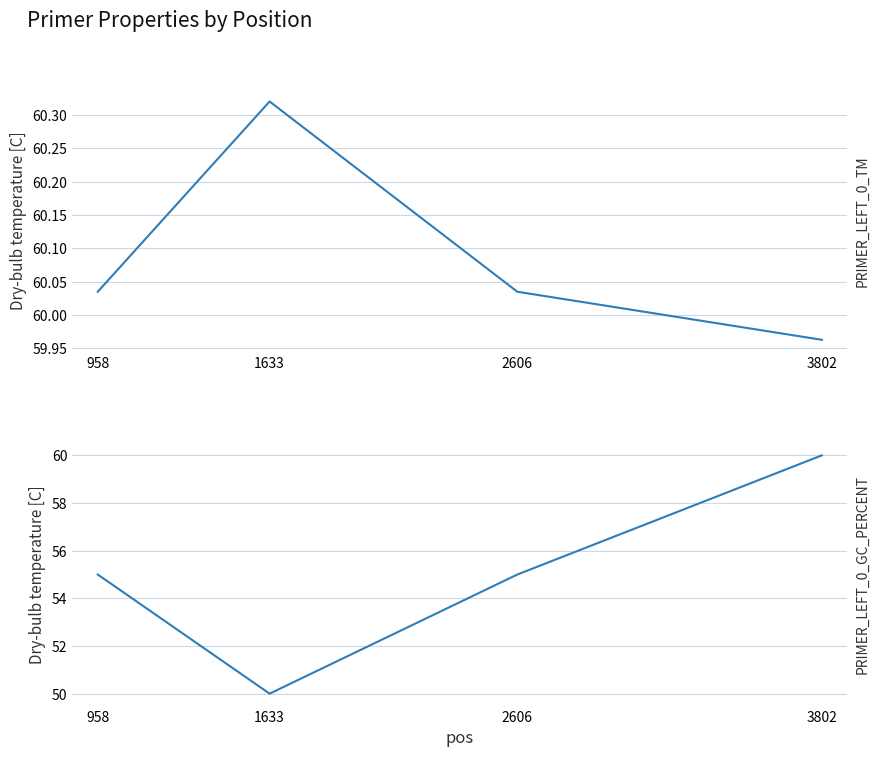

Where do PRIMER_LEFT_0_GC_PERCENT and PRIMER_LEFT_0_TM first cross each other?

2606 and 3802